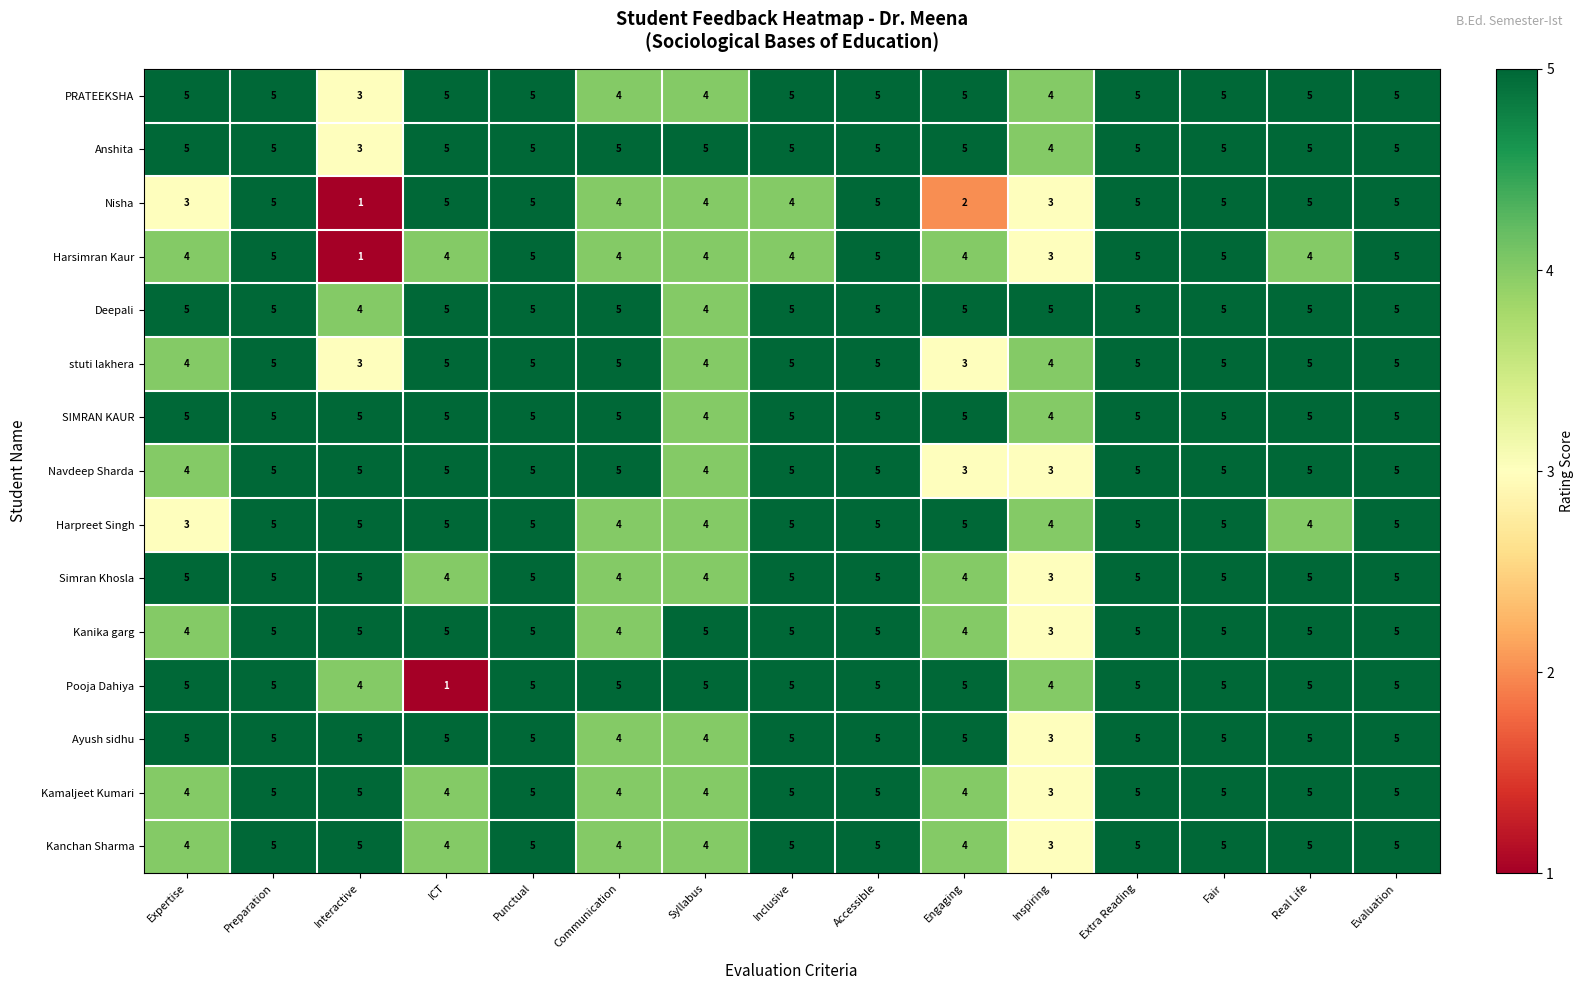

At which label does Kanchan Sharma reach its minimum?

Inspiring